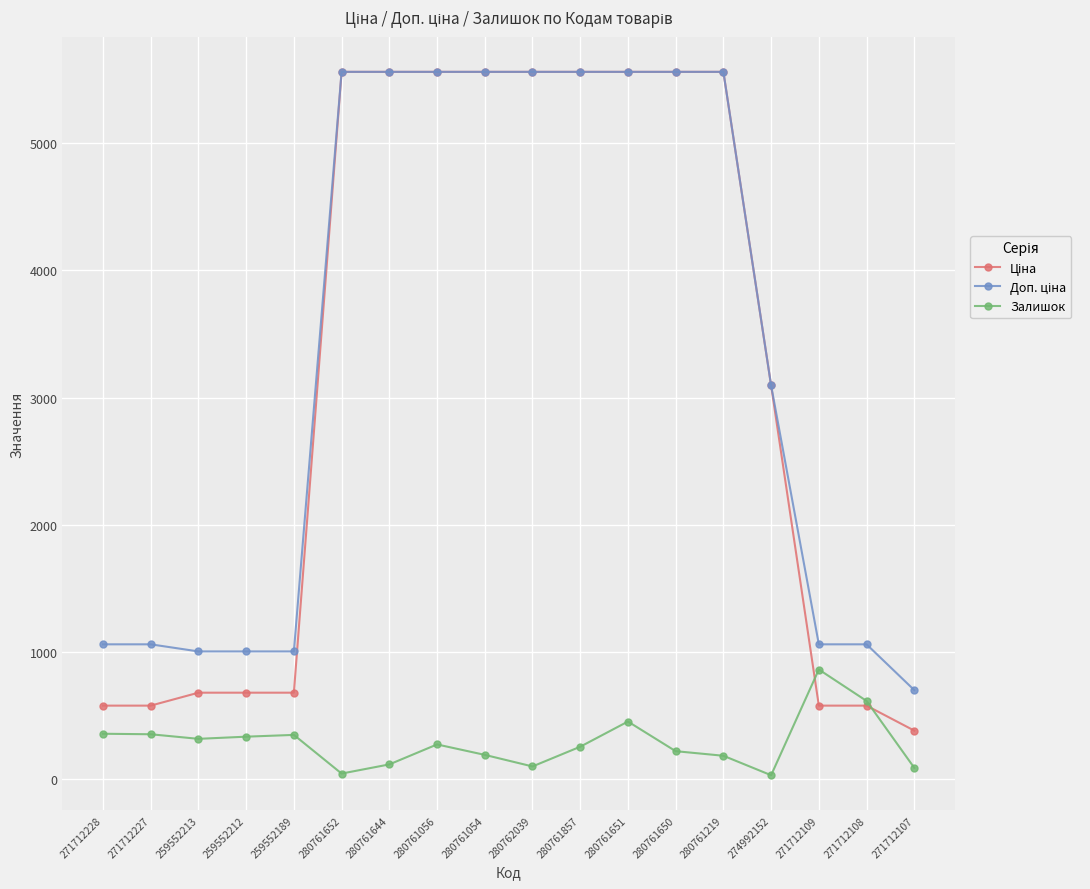

What is the total value across all series at 259552213?

2001.0